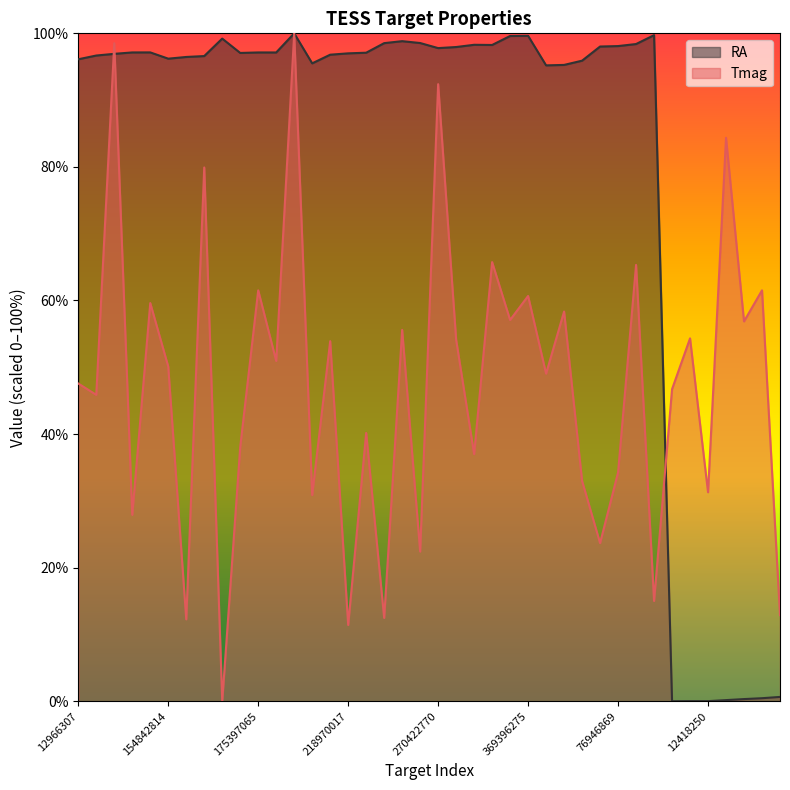

At which category does Tmag reach its first local peak?

13075244